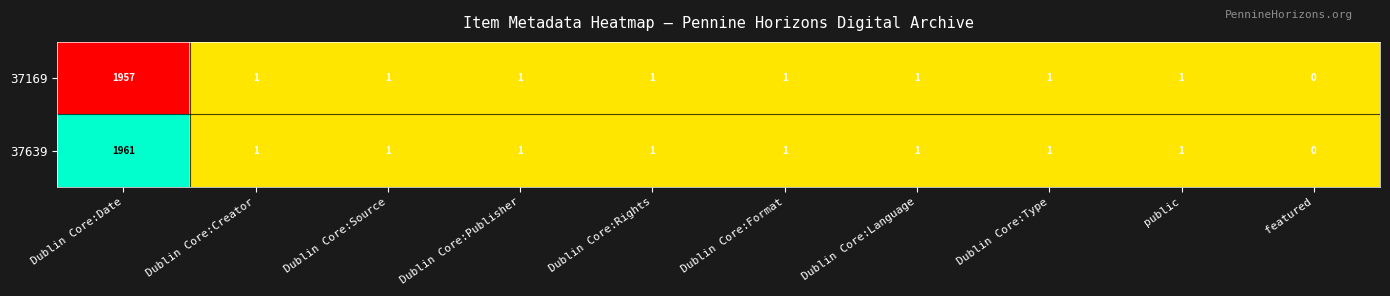

List the series in order of their overall mean, highest first.

37639, 37169